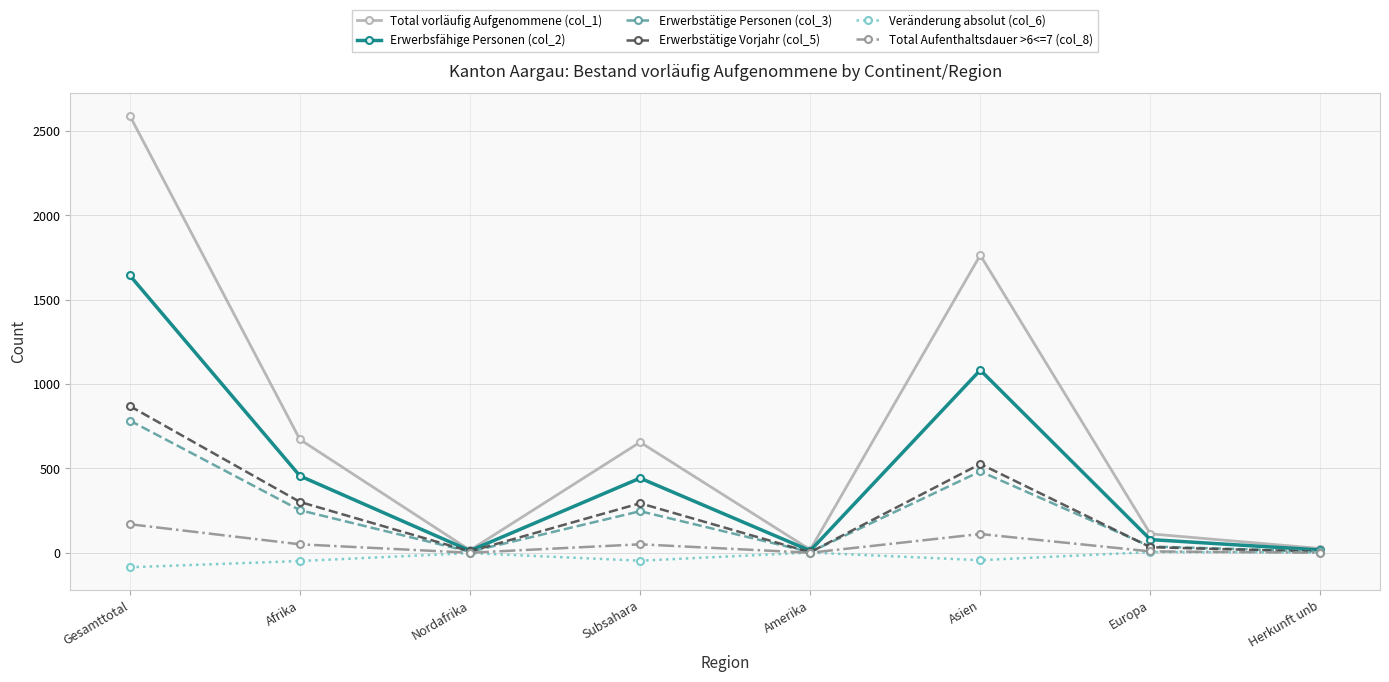

Does the chart have visible grid lines?

Yes